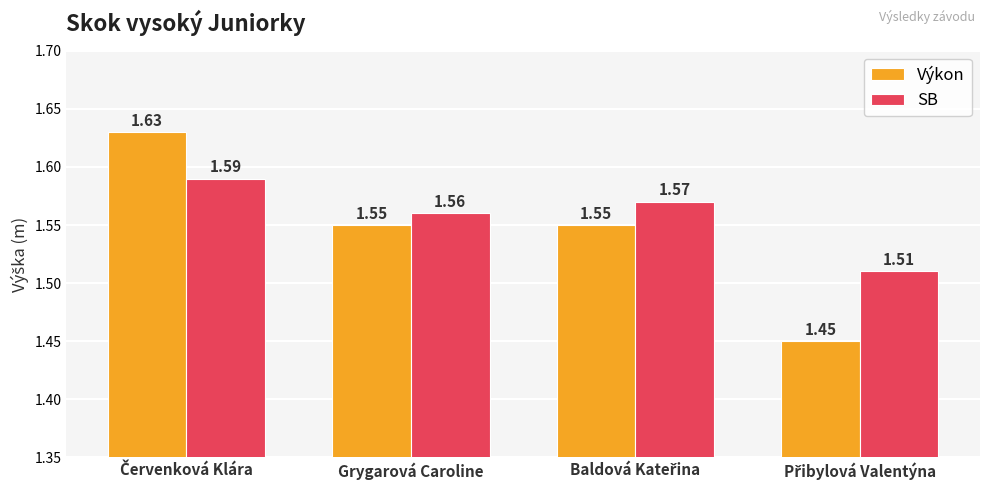

List the series in order of their peak value, highest first.

Výkon, SB